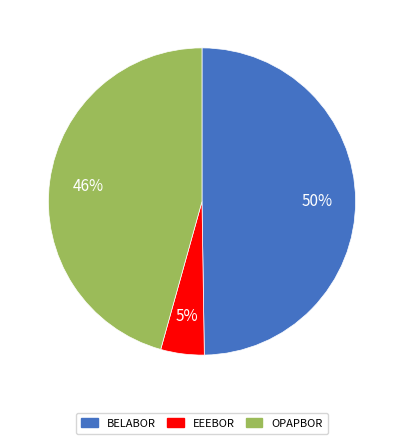

Is there a majority slice in this chart?

No